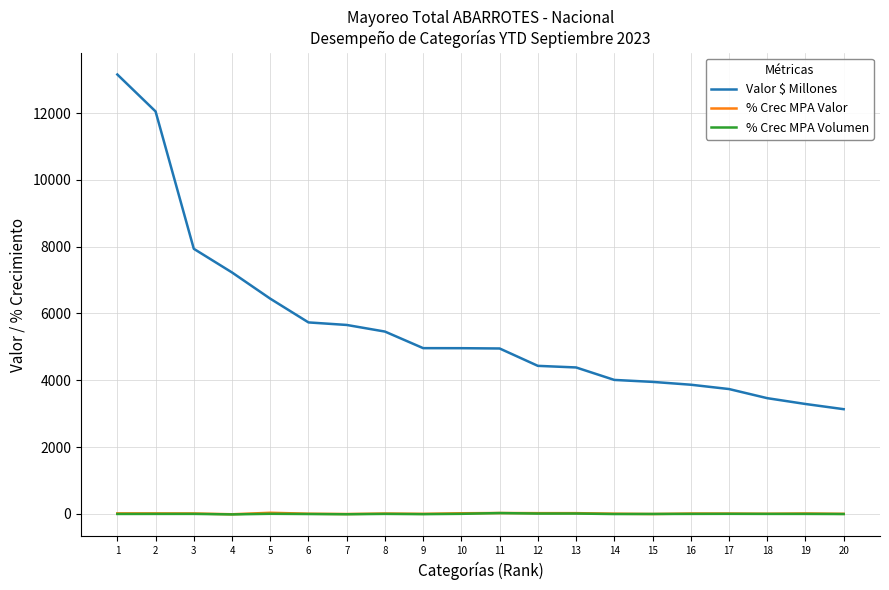

Between which two adjacent categories do % Crec MPA Volumen and % Crec MPA Valor first intersect?

14 and 15